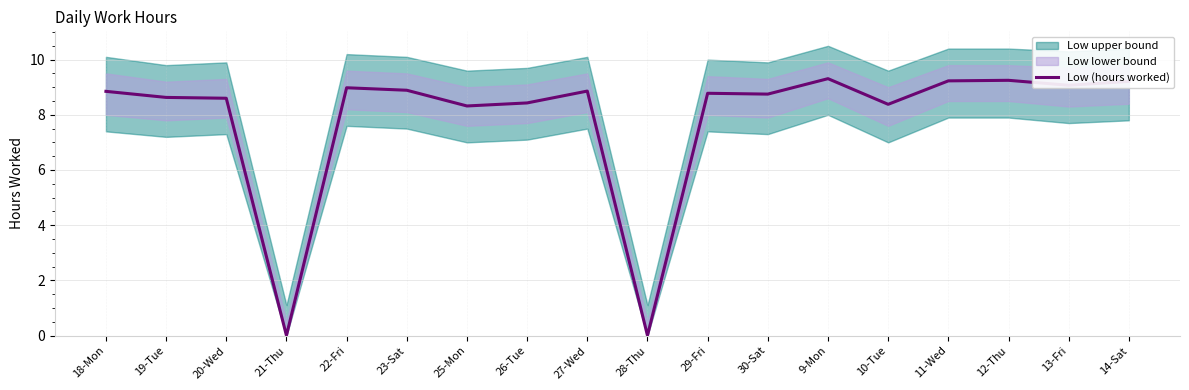

True or false: the data shows 5.4 at 12-Thu.

False